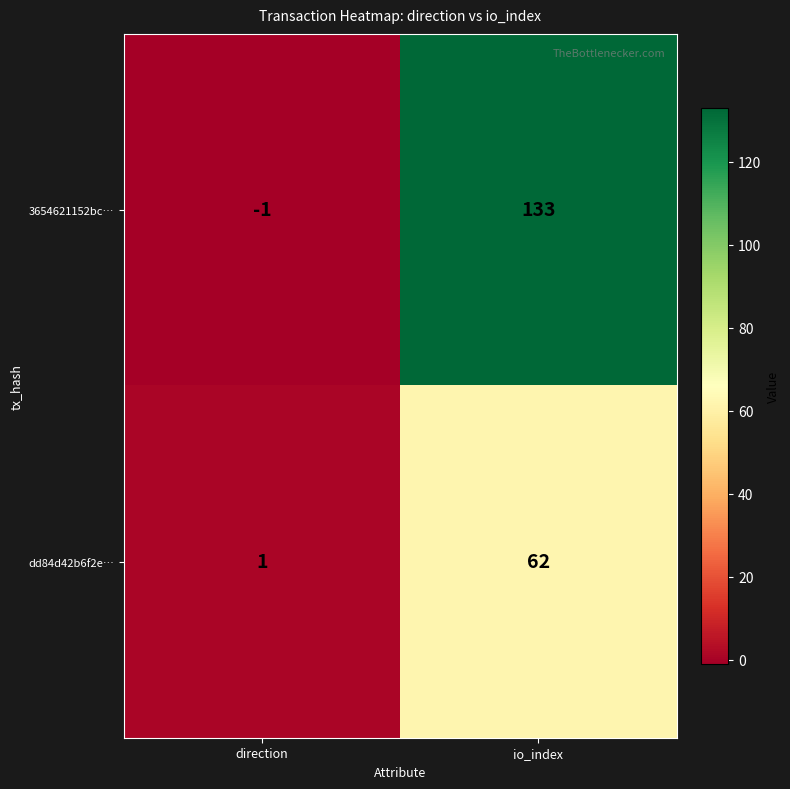

Is it true that 3654621152bc… equals 0 at direction?

False